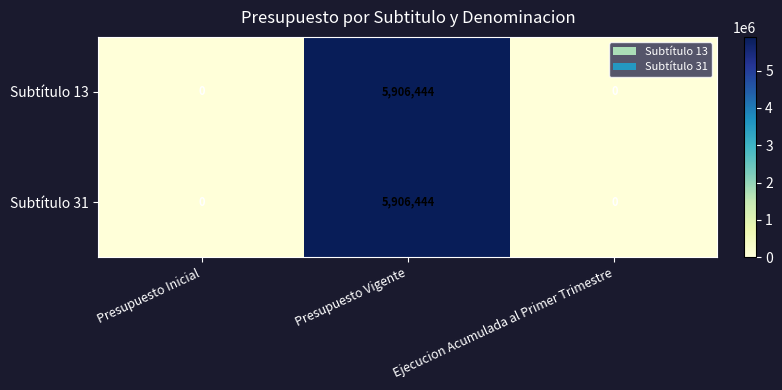

Is the value of Subtítulo 13 at Ejecucion Acumulada al Primer Trimestre greater than the value of Subtítulo 31 at Presupuesto Vigente?

No